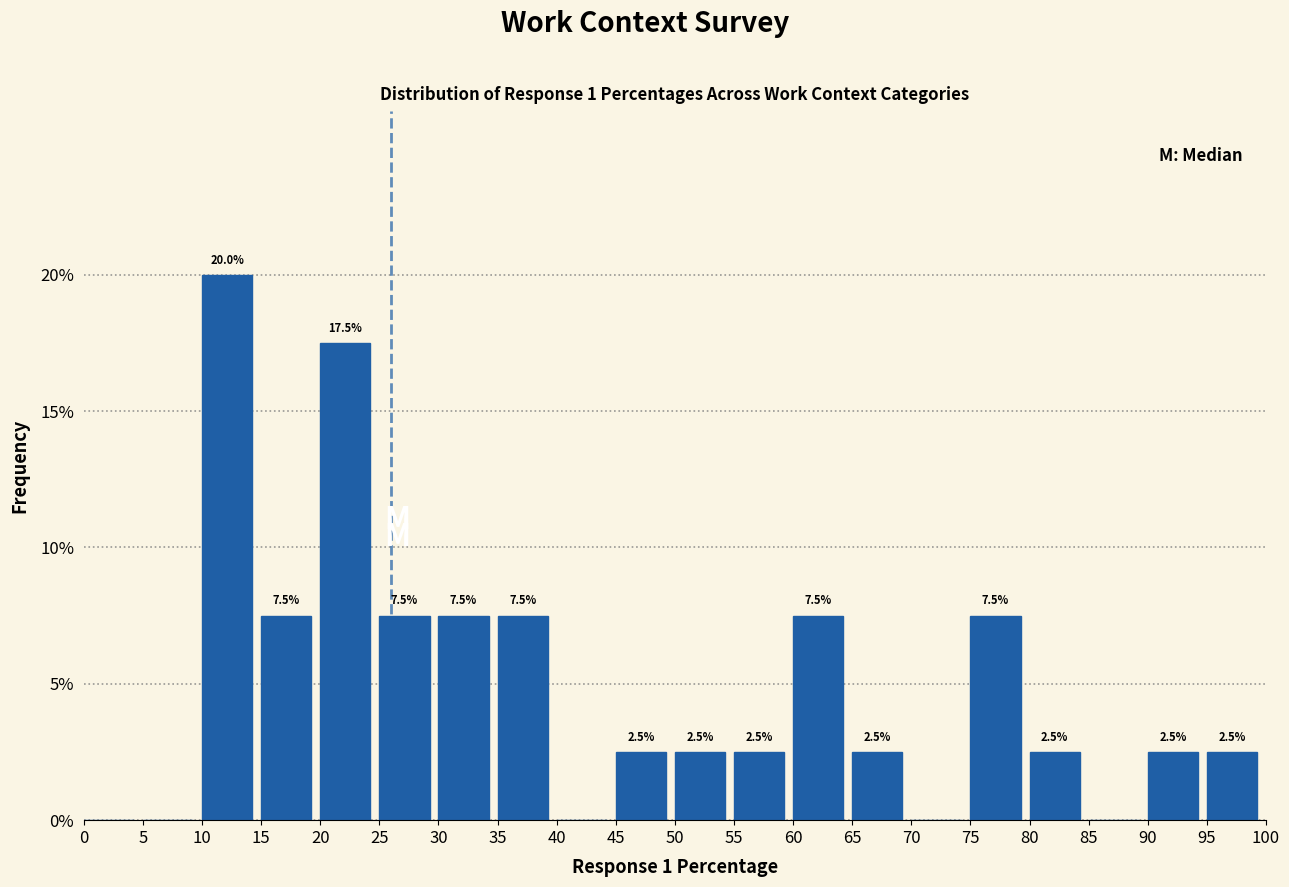

Over which range of the x-axis is the bar tallest?

10 to 15